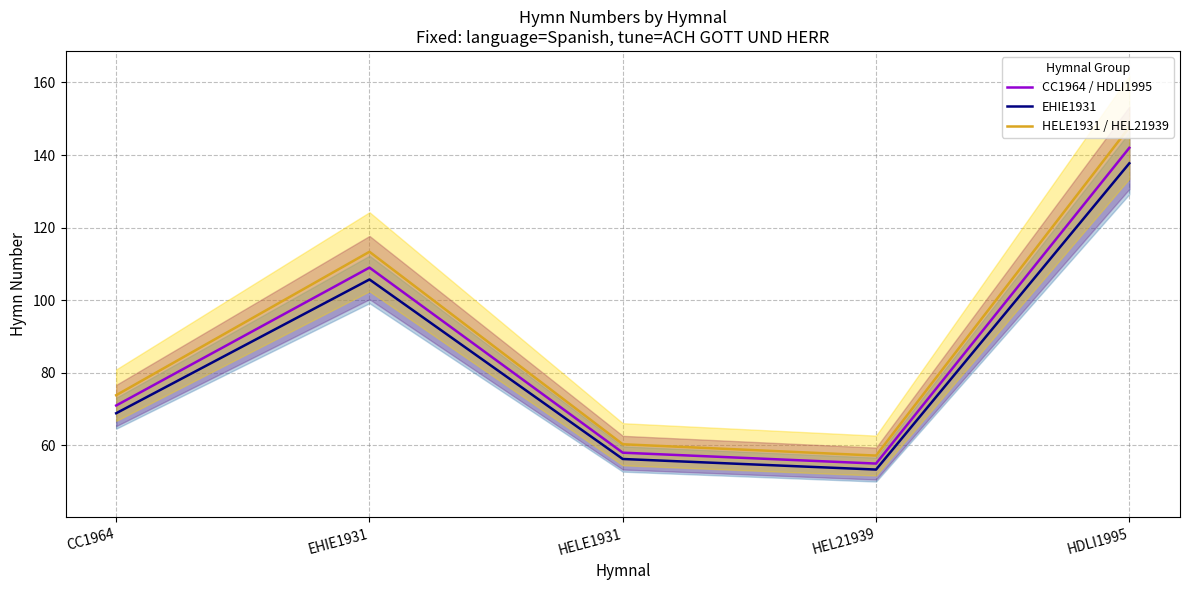

What is the label of the 5th point from the left?

HDLI1995